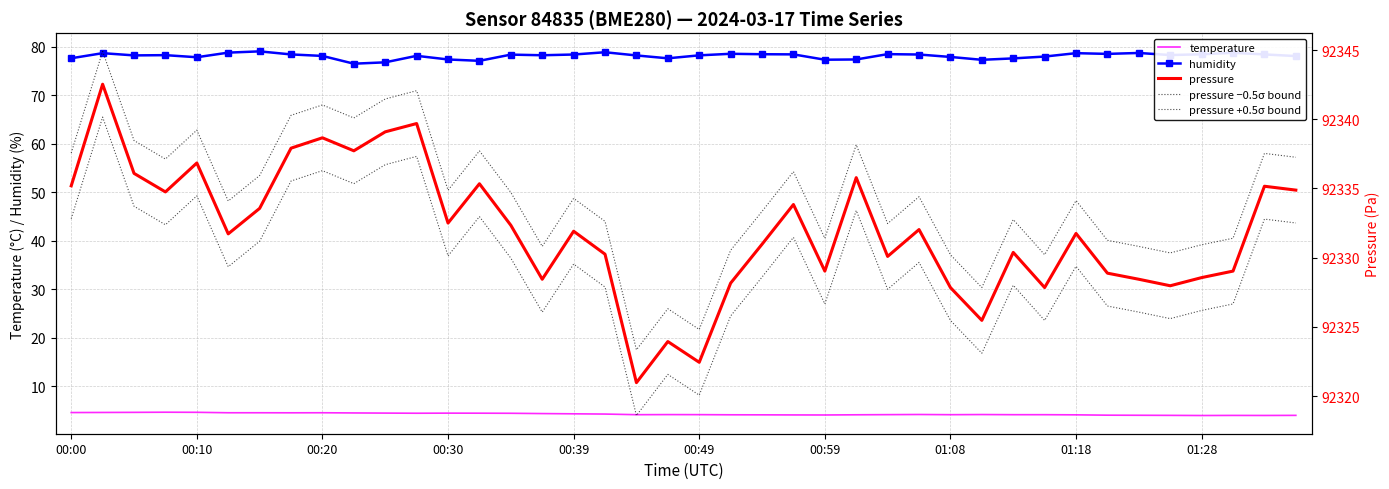

True or false: temperature and humidity intersect in this chart.

False